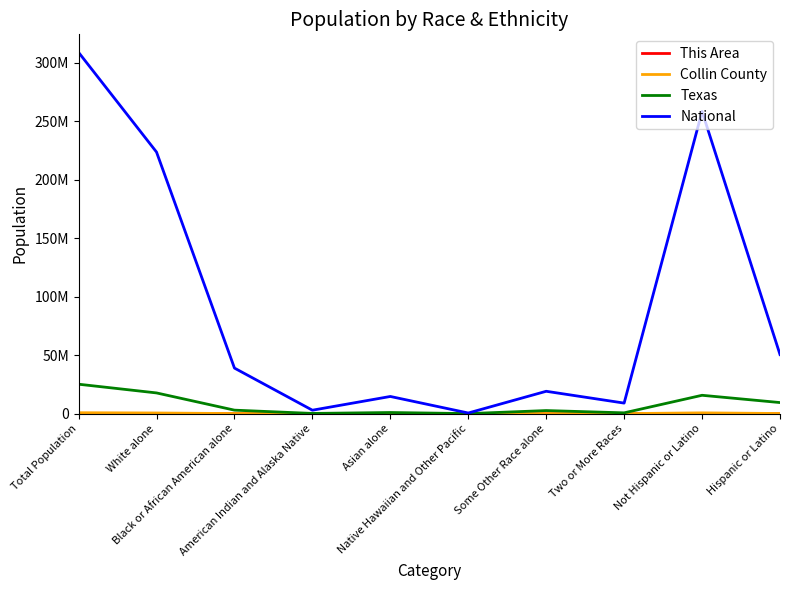

Is this an area chart (filled region under the line)?

No